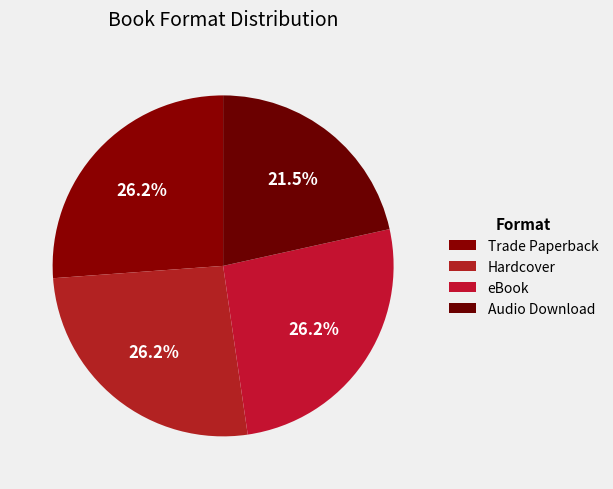

To the nearest percent, what percentage of the pie is Audio Download?

22%